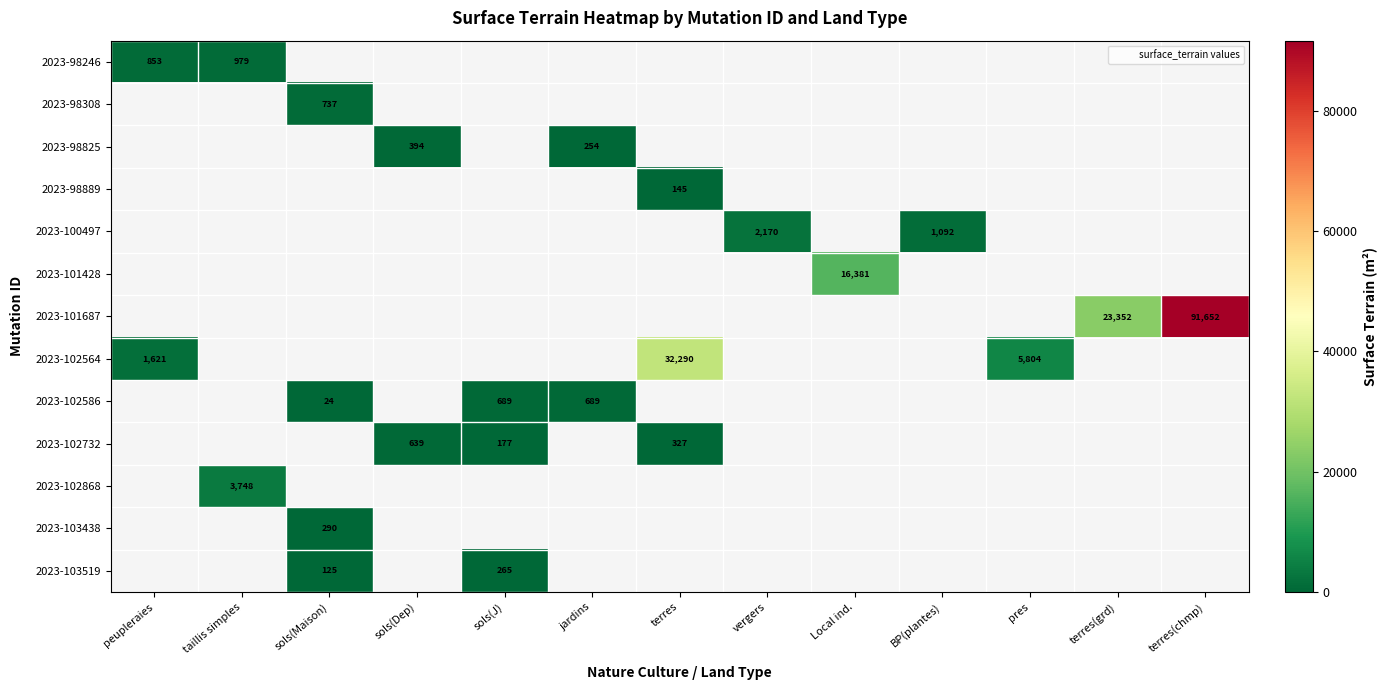

The value of 2023-101428 at Local ind. is 16381. True or false?

True